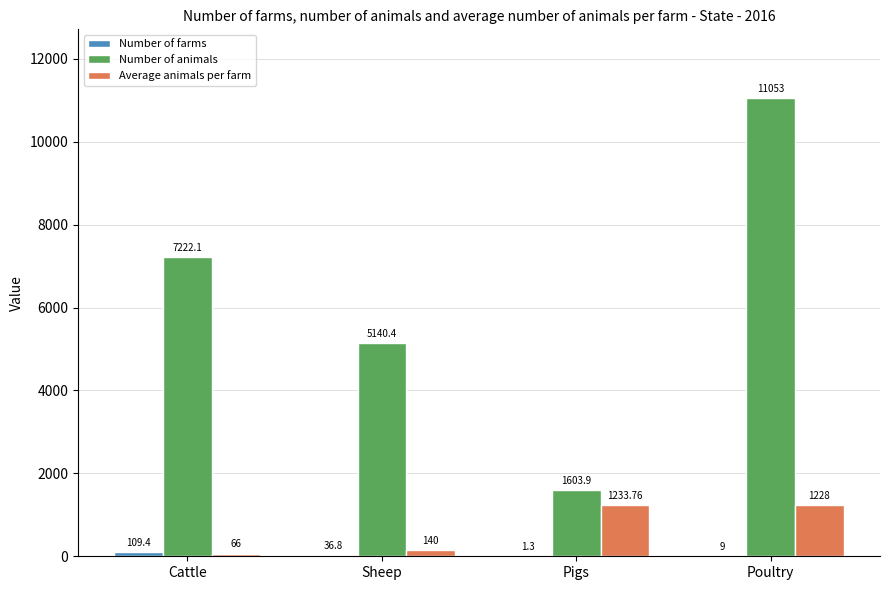

At which label does Number of animals first exceed 7222?

Cattle